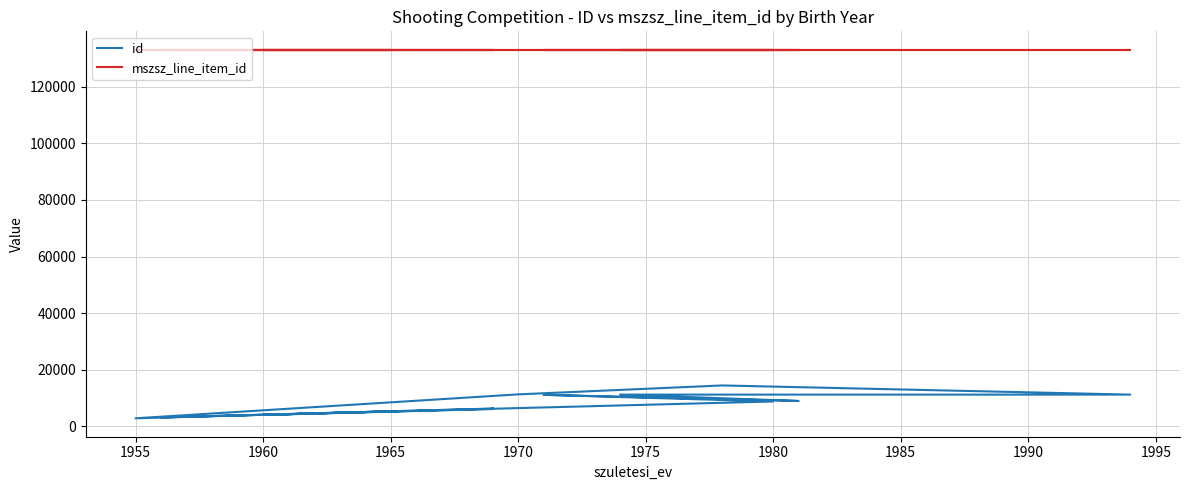

Which series has the widest spread of values?

id